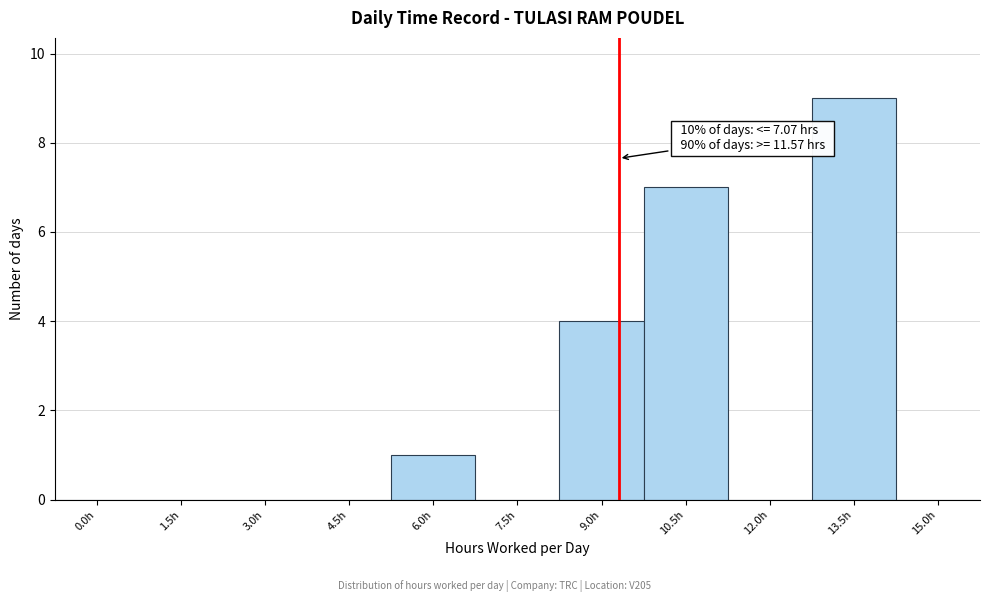

Reading left to right, list all the values displayed in this chart.

0.0h=0	1.5h=0	3.0h=0	4.5h=0	6.0h=1	7.5h=0	9.0h=4	10.5h=7	12.0h=0	13.5h=9	15.0h=0